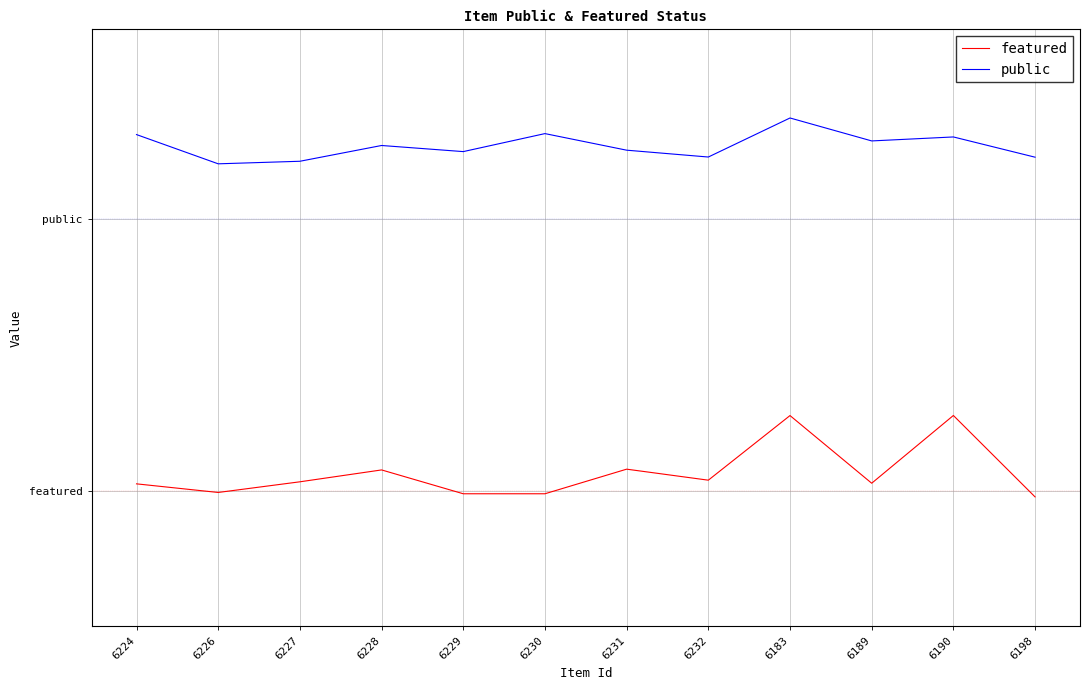

What are all the series names shown in the legend?

featured, public